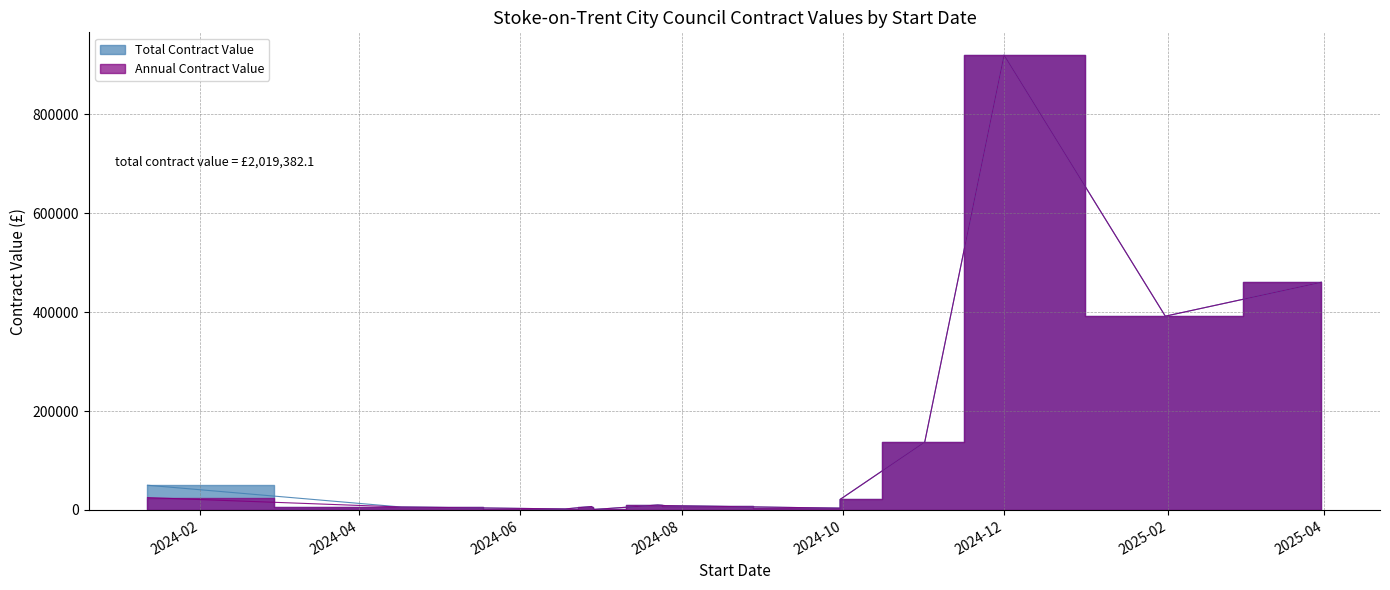

Which series has the largest total across all categories?

Total Contract Value